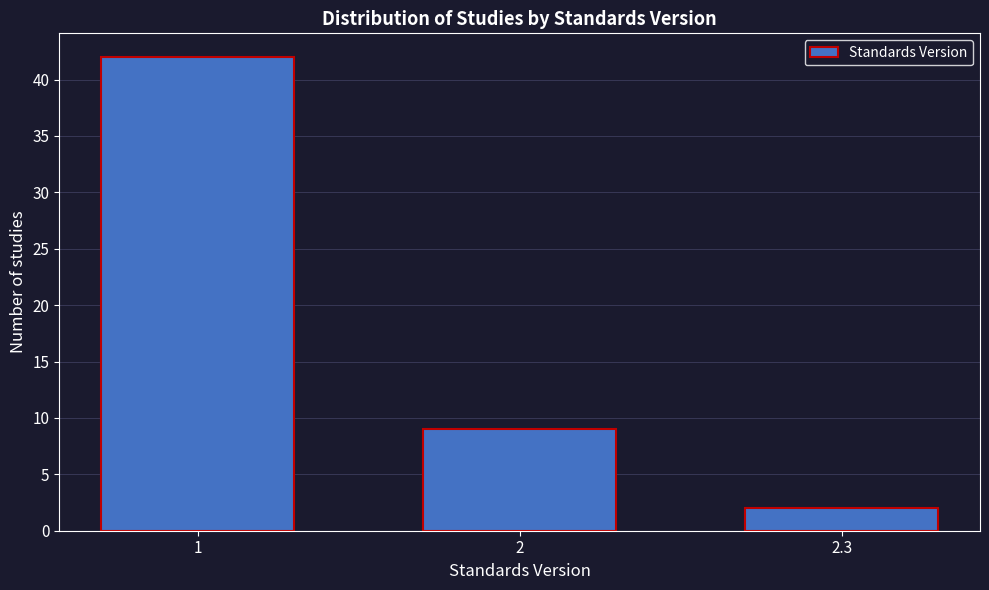

Reading left to right, list all the values displayed in this chart.

1=42	2=9	2.3=2